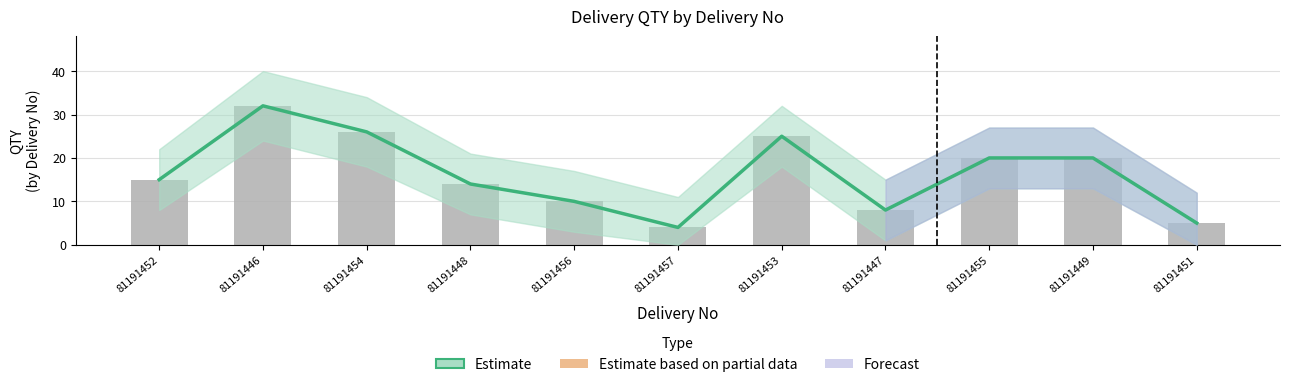

Which series has the widest spread of values?

Estimate